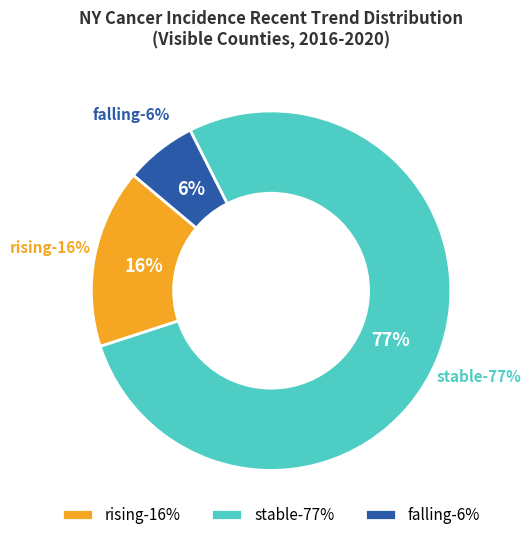

Is it true that falling is 5% of the pie?

False